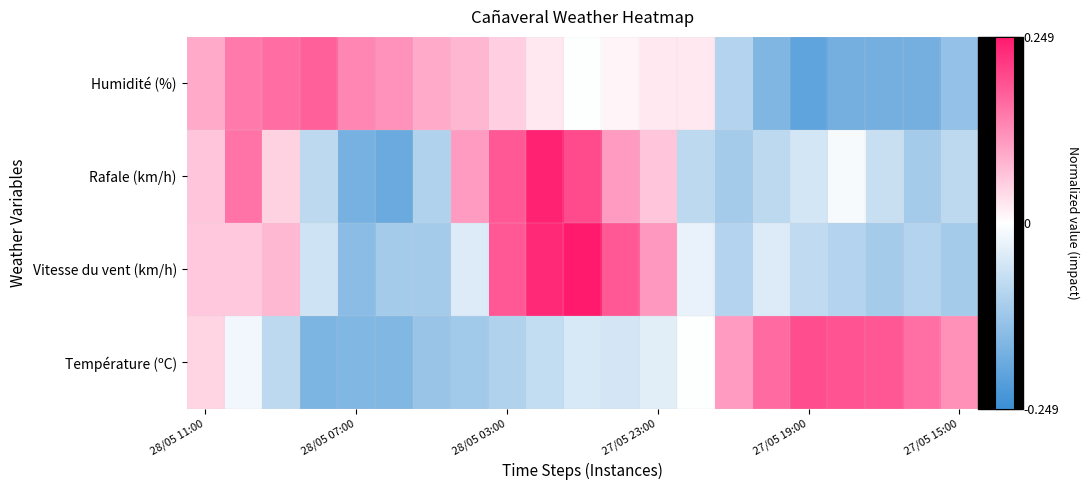

At which category does the chart reach its peak across all series?

10